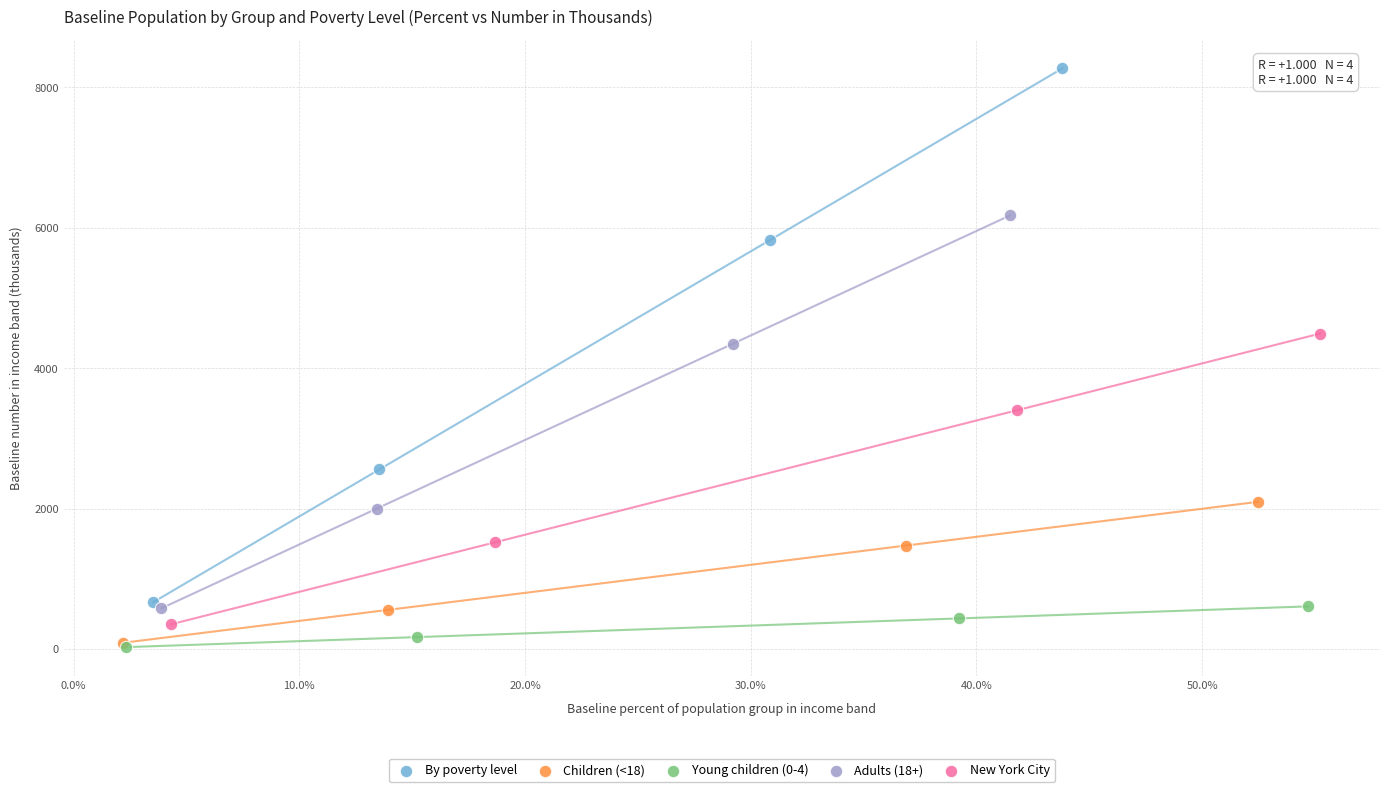

Which series has the largest Y range (max minus min)?

By poverty level